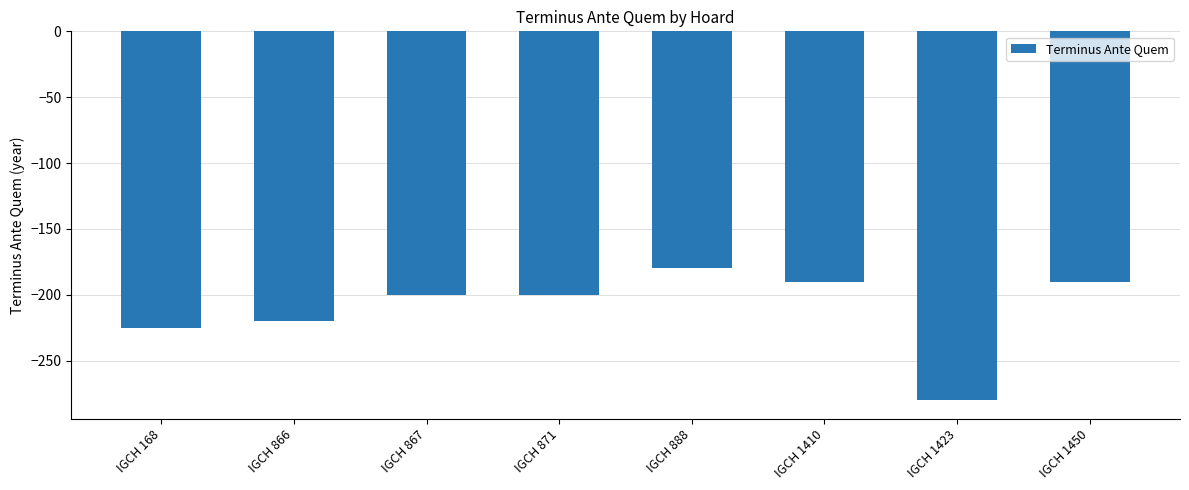

Where is the data nearest to the value -230?

IGCH 168